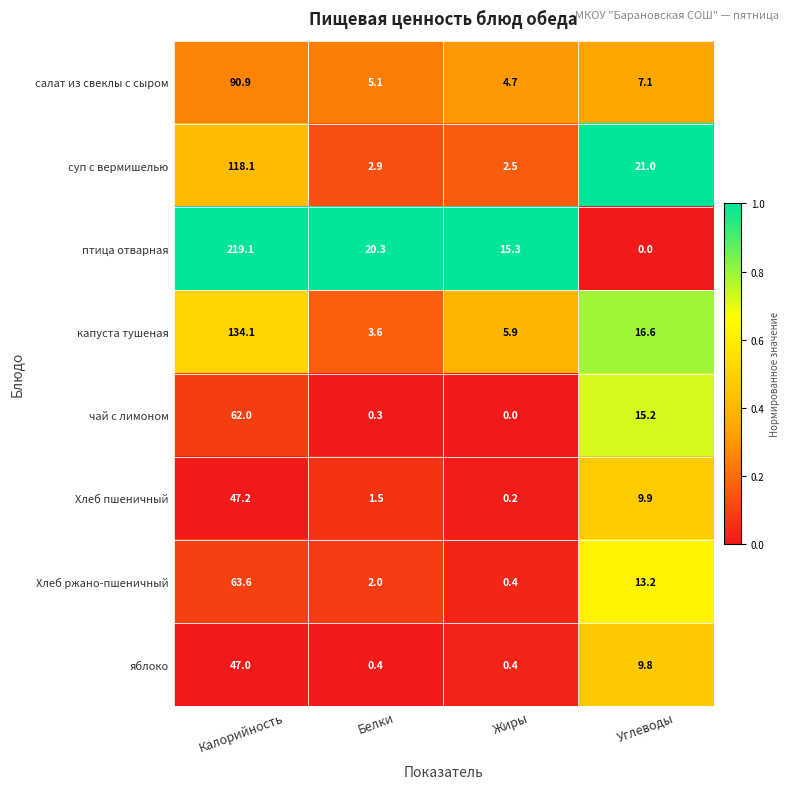

At which label does капуста тушеная first exceed 16?

Калорийность